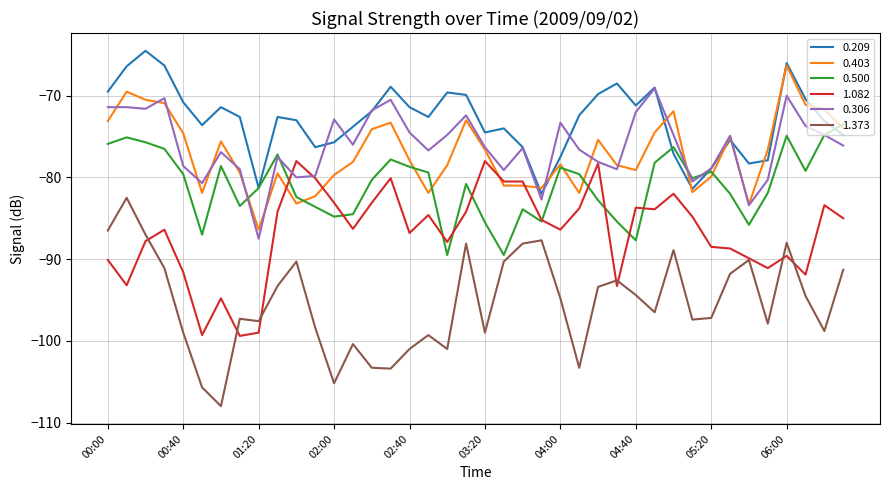

Which series has the largest range (max minus min)?

1.373